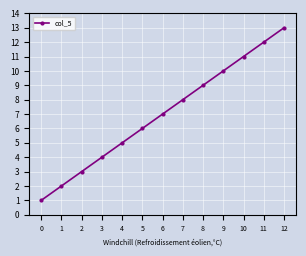

Does the chart have visible grid lines?

Yes